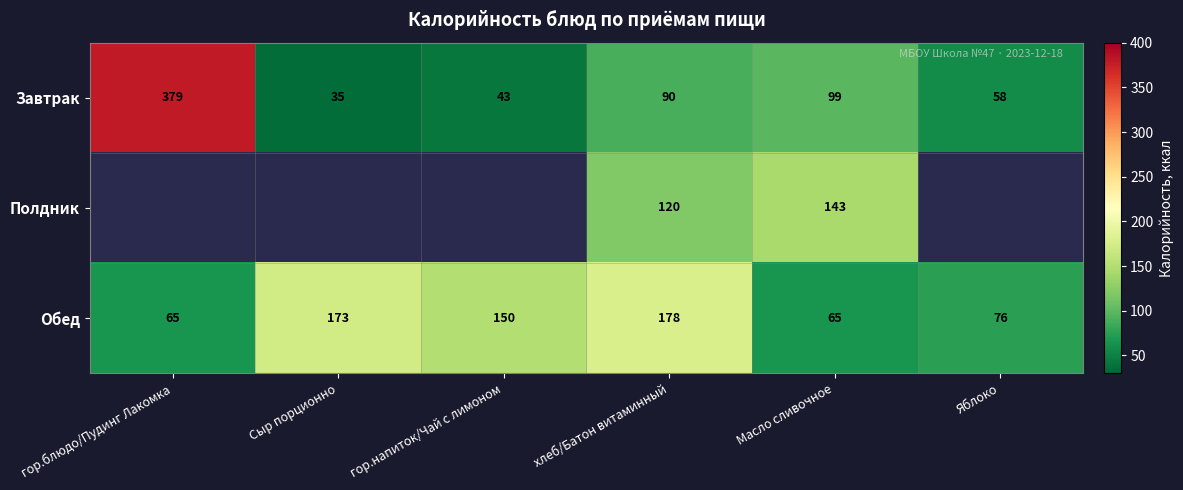

Where is Обед nearest to the value 121?

гор.напиток/Чай с лимоном